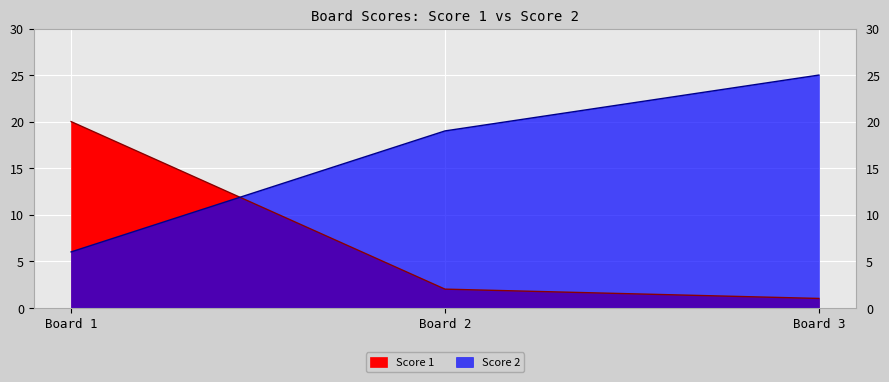

Which has a higher value, Board 1 or Board 2?

Board 1